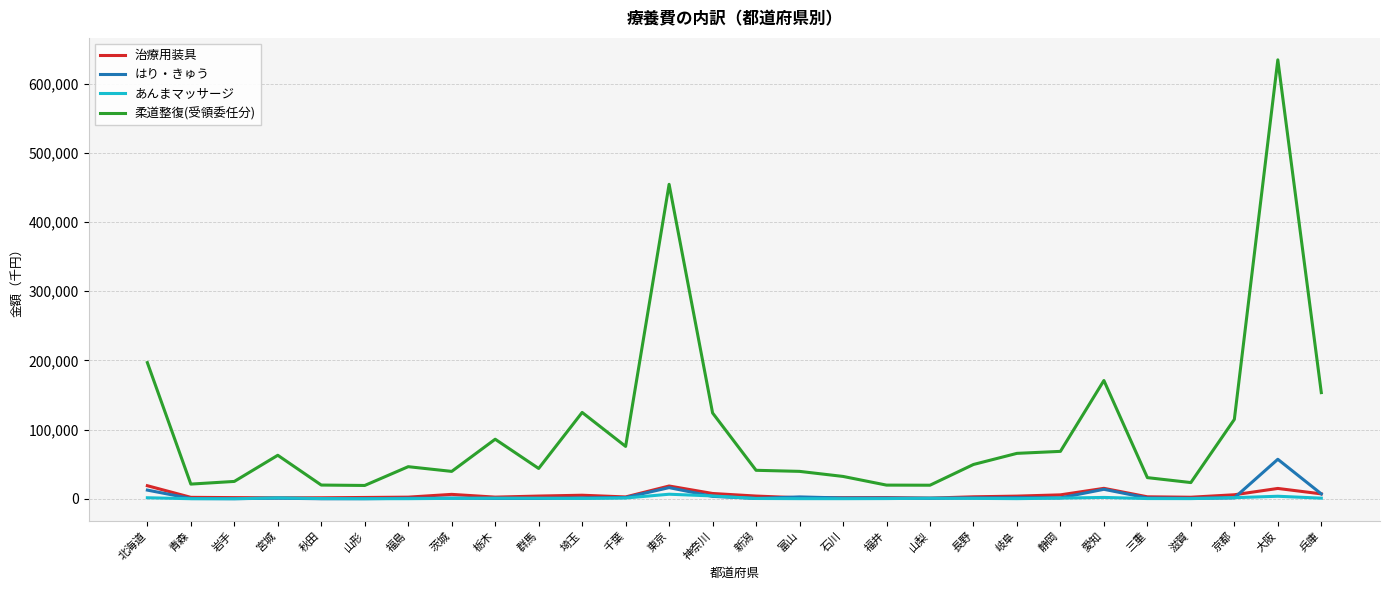

Which series has the largest total across all categories?

柔道整復(受領委任分)